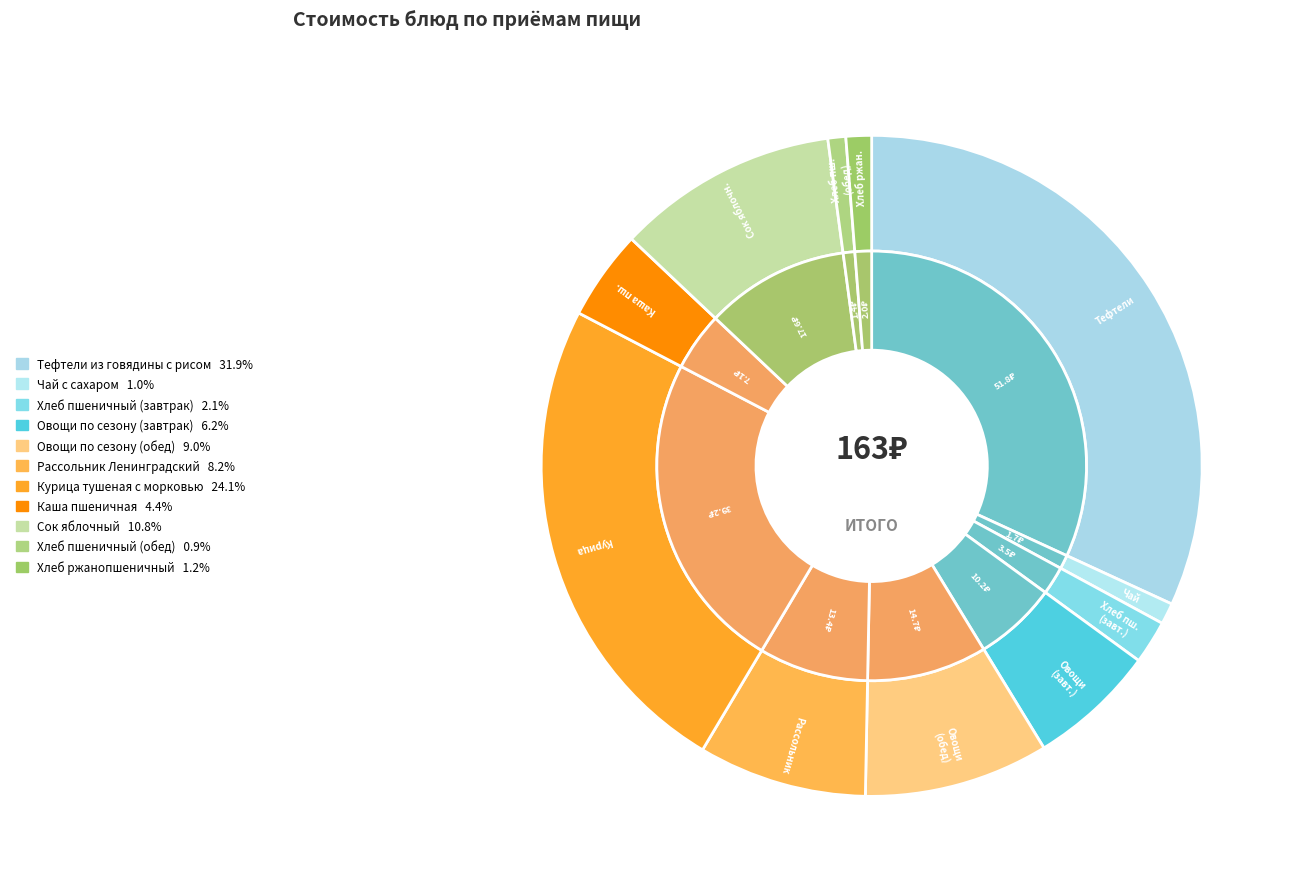

How many segments does this pie chart have?

11